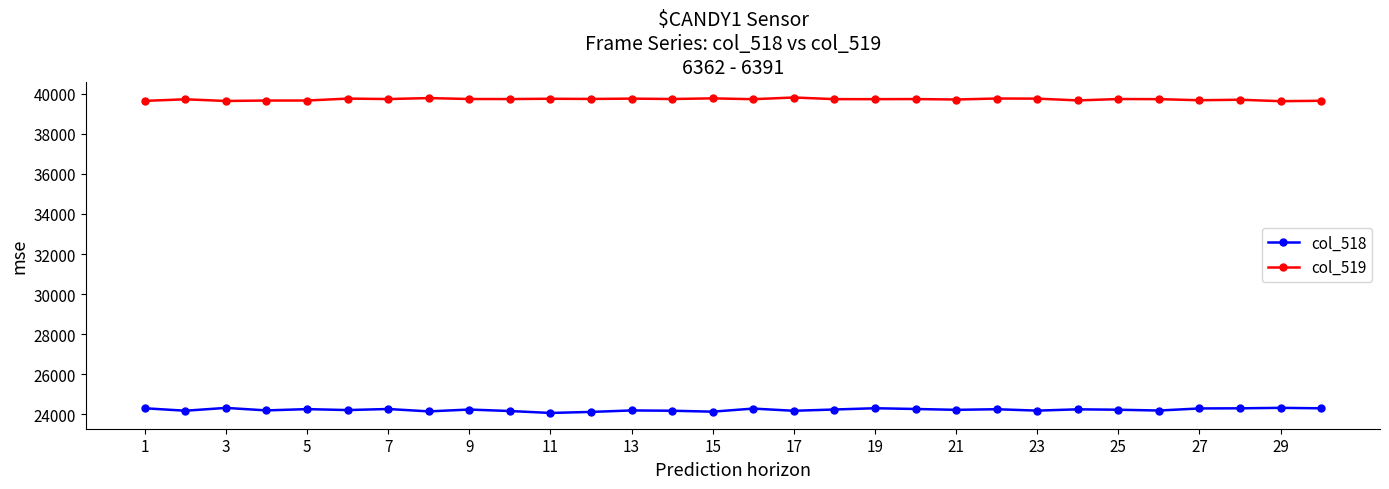

List the series in order of their peak value, lowest first.

col_518, col_519